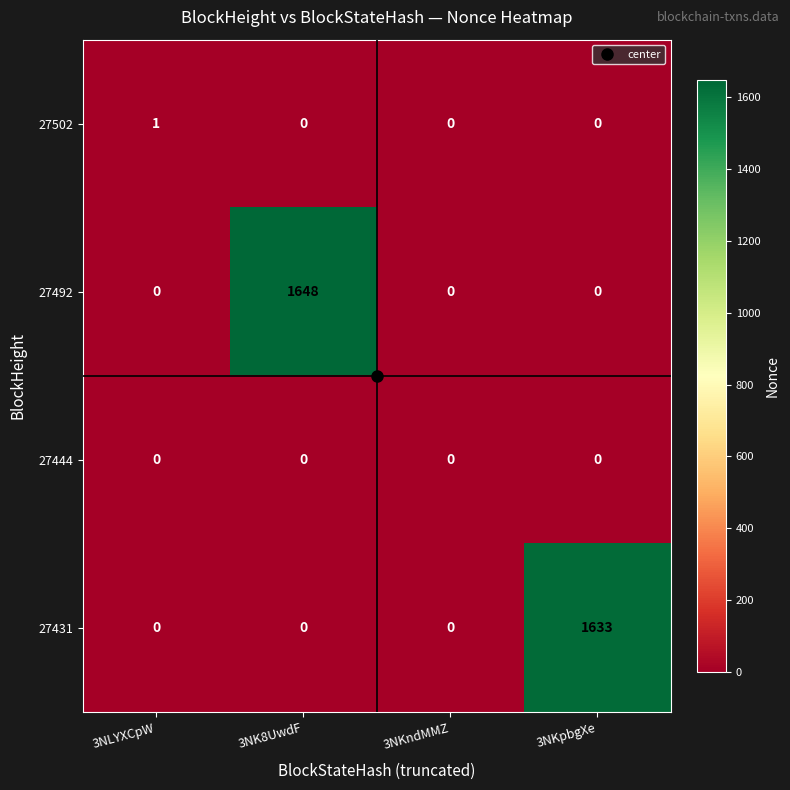

List the series in order of their peak value, lowest first.

27444, 27502, 27431, 27492